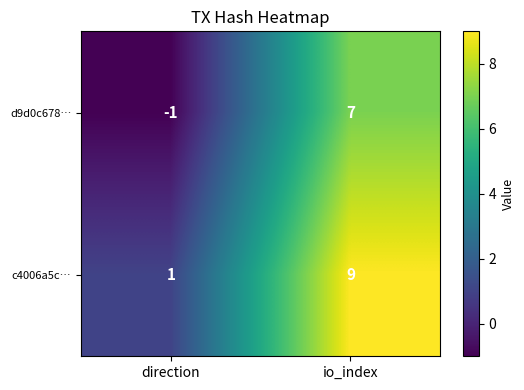

What is the sum of all d9d0c678… values?

6